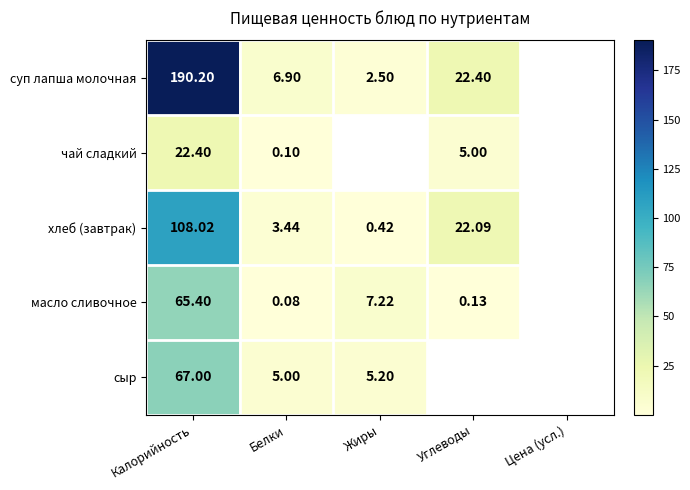

Which category has the lowest value across all series?

Белки